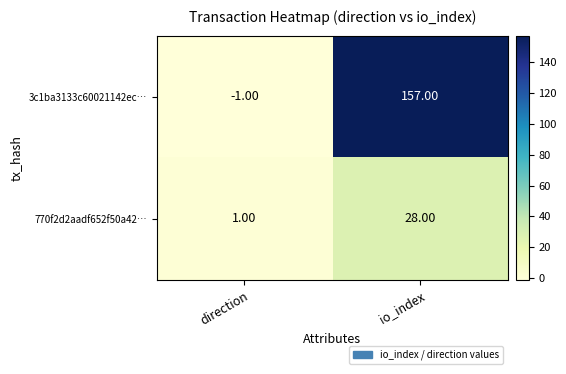

What is the average value of the 3c1ba3133c60021142ec… series?

78